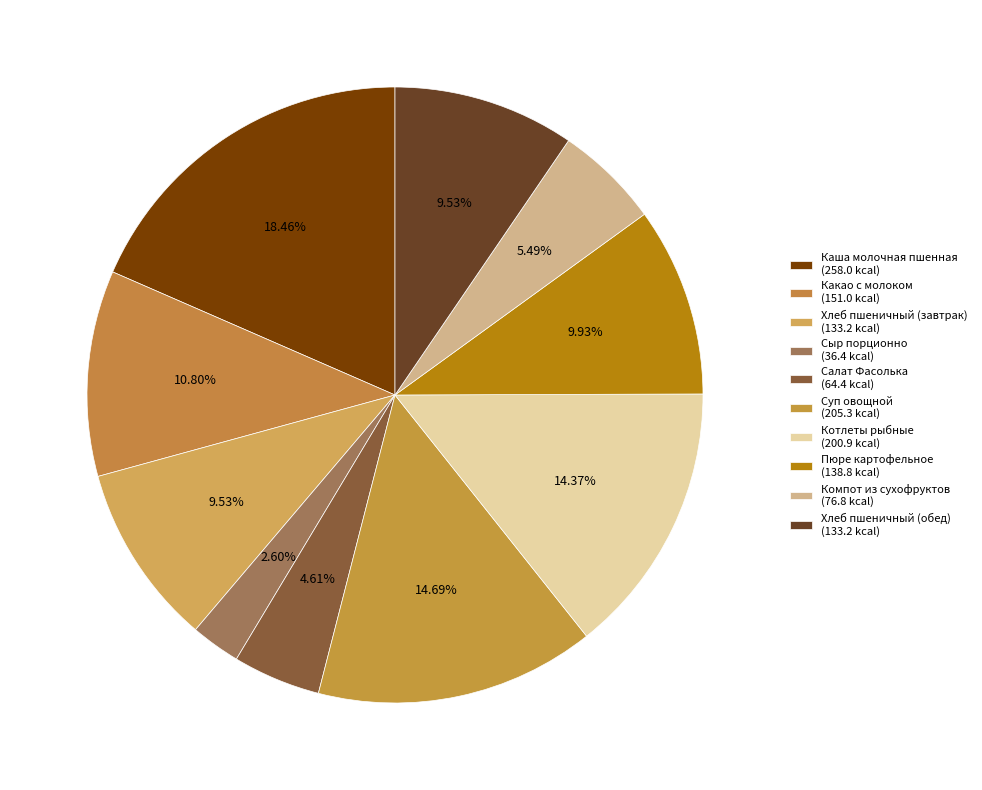

The Котлеты рыбные slice represents 14% of the pie. True or false?

True